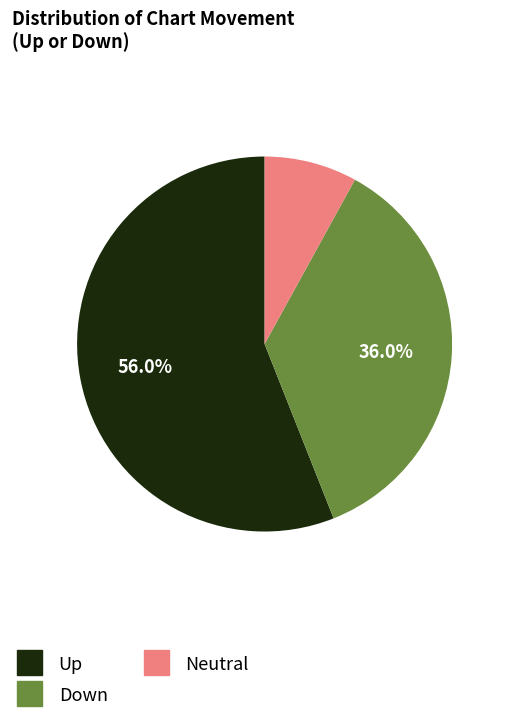

Which has a higher value, Down or Neutral?

Down